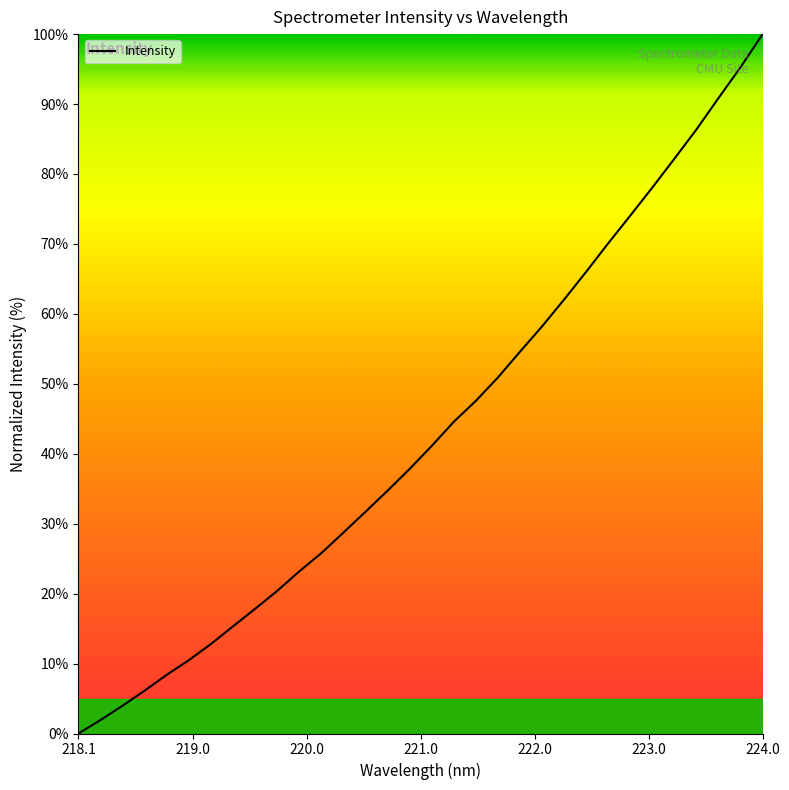

What is the maximum value shown in the chart?

100.0